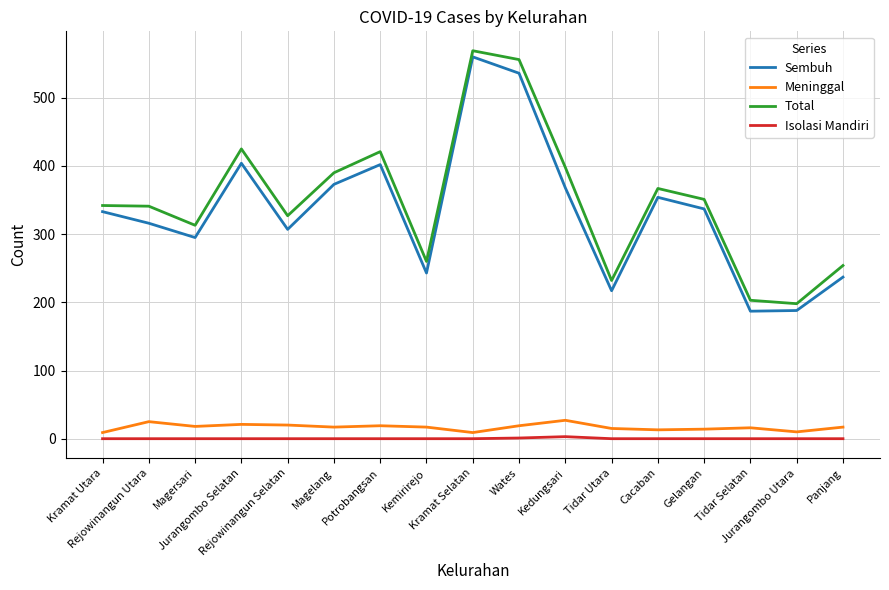

True or false: Isolasi Mandiri and Sembuh intersect in this chart.

False